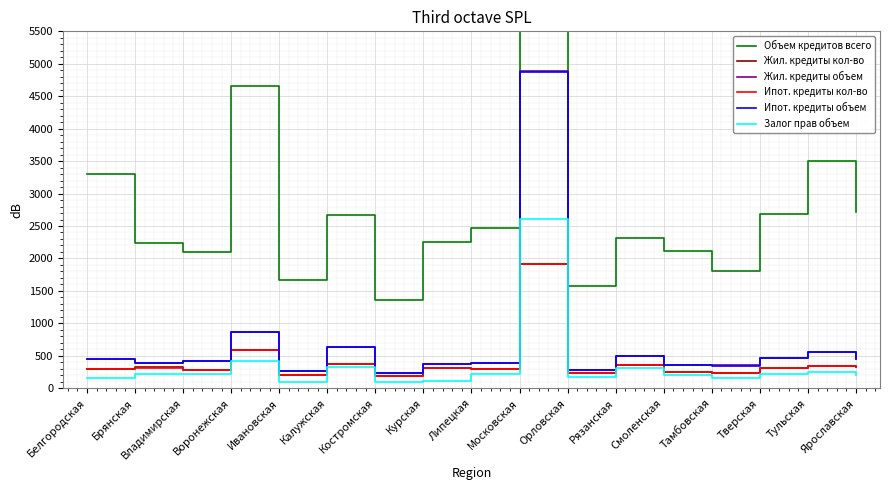

What are all the series names shown in the legend?

Объем кредитов всего, Жил. кредиты кол-во, Жил. кредиты объем, Ипот. кредиты кол-во, Ипот. кредиты объем, Залог прав объем